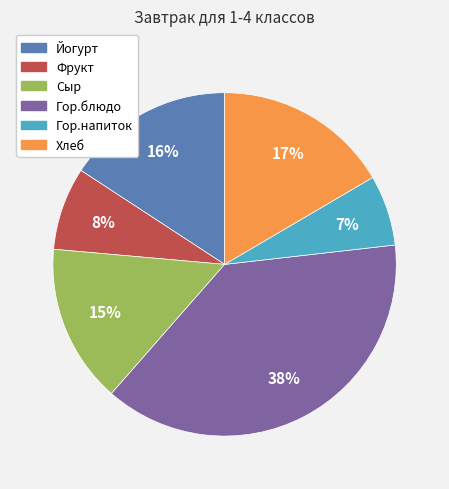

To the nearest percent, what is the combined percentage of Сыр and Йогурт?

31%